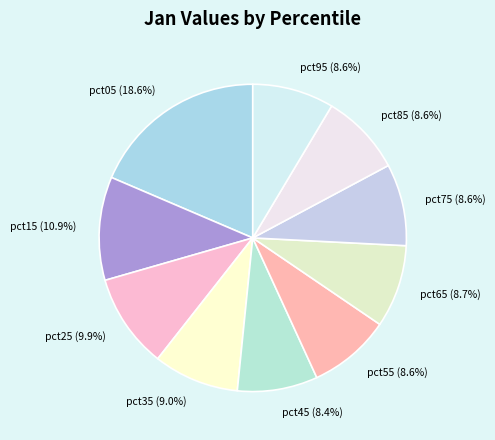

Which category has the biggest portion of the pie?

pct05